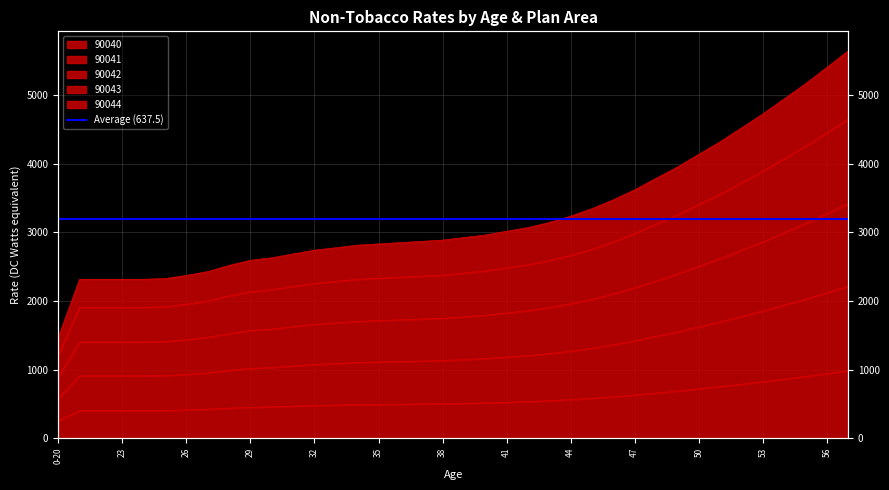

Count the number of data series in this chart.

5